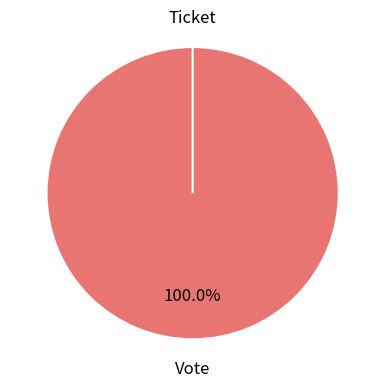

To the nearest percent, what is the difference between the Vote and Ticket slice percentages?

100%